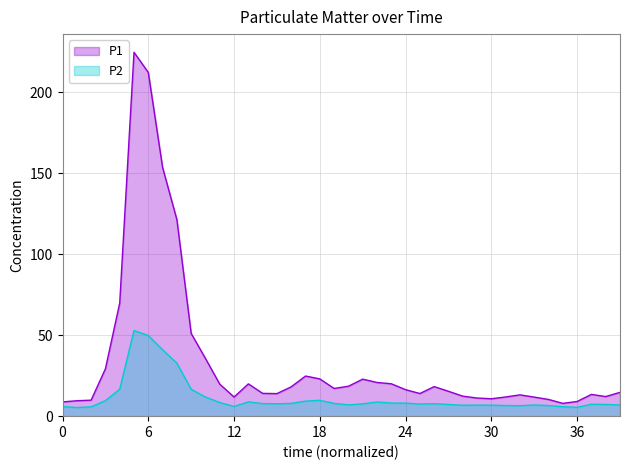

List the series in order of their peak value, lowest first.

P2, P1